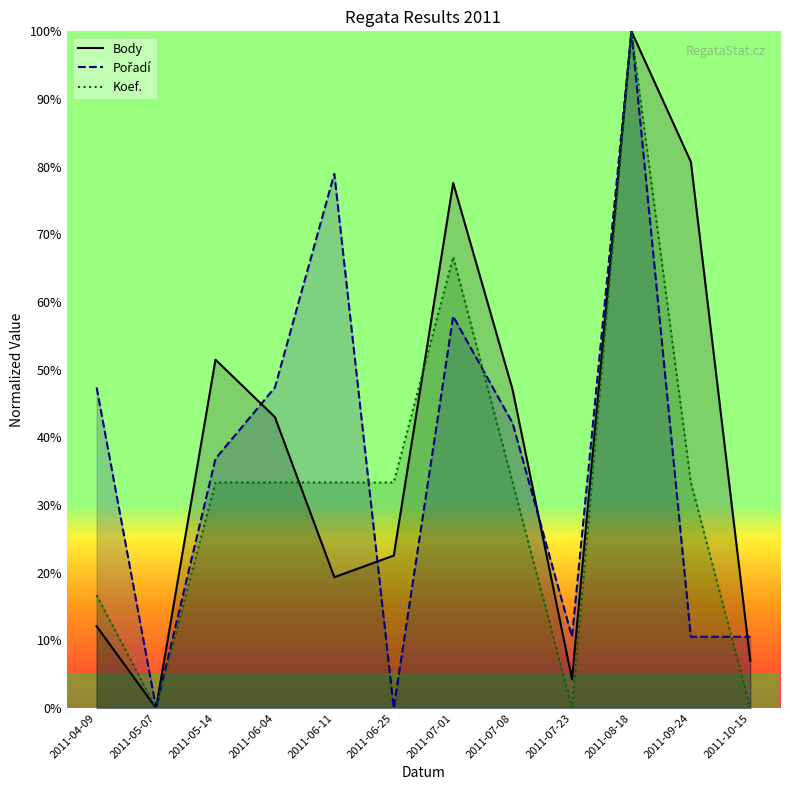

Rank the series at 2011-04-09 from highest to lowest value.

Pořadí, Koef., Body